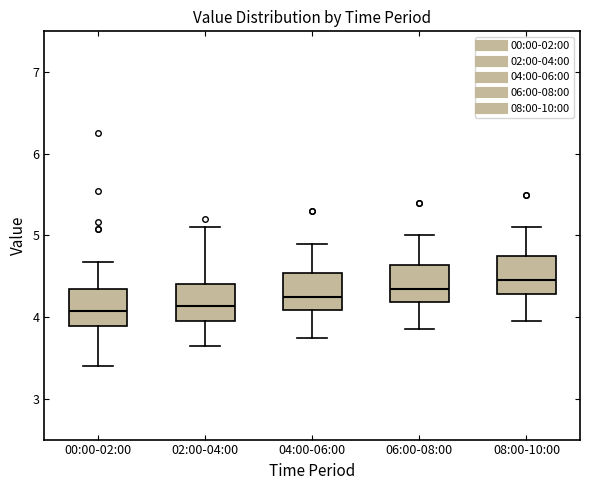

Reading left to right, transcribe this box plot: for each box, give where its median line is, the range the box spans, and where its two whiskers end, as read against the y-axis. The values are not printed on the chart, so give them approximately, as read against the axis.

00:00-02:00: median 4.1, box 3.9 to 4.4, whiskers 3.4 to 4.7
02:00-04:00: median 4.1, box 4.0 to 4.4, whiskers 3.7 to 5.1
04:00-06:00: median 4.3, box 4.1 to 4.5, whiskers 3.8 to 4.9
06:00-08:00: median 4.4, box 4.2 to 4.6, whiskers 3.9 to 5.0
08:00-10:00: median 4.5, box 4.3 to 4.7, whiskers 4.0 to 5.1